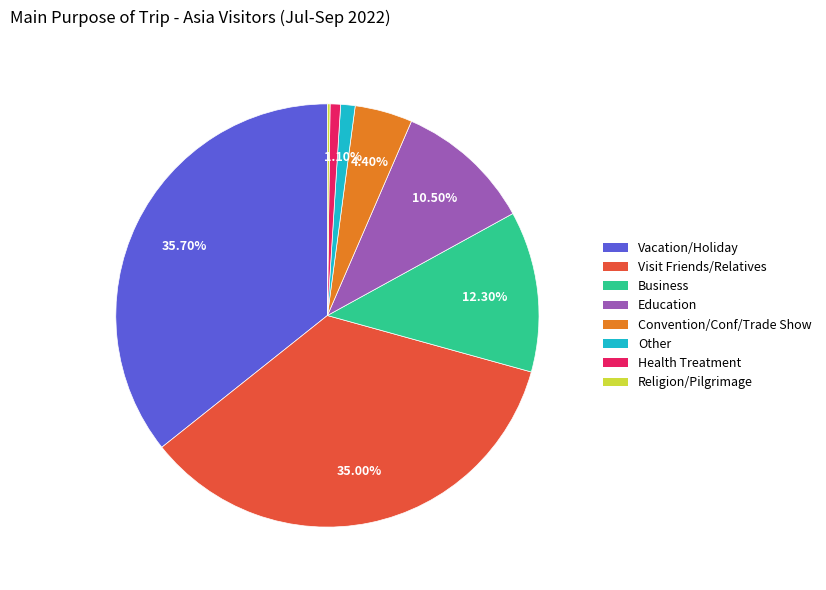

Does any single category account for the majority?

No